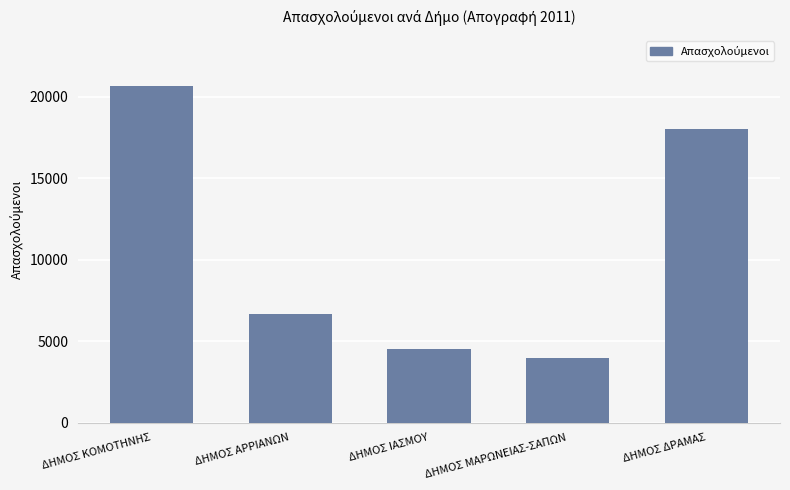

What position from the right is ΔΗΜΟΣ ΑΡΡΙΑΝΩΝ?

4